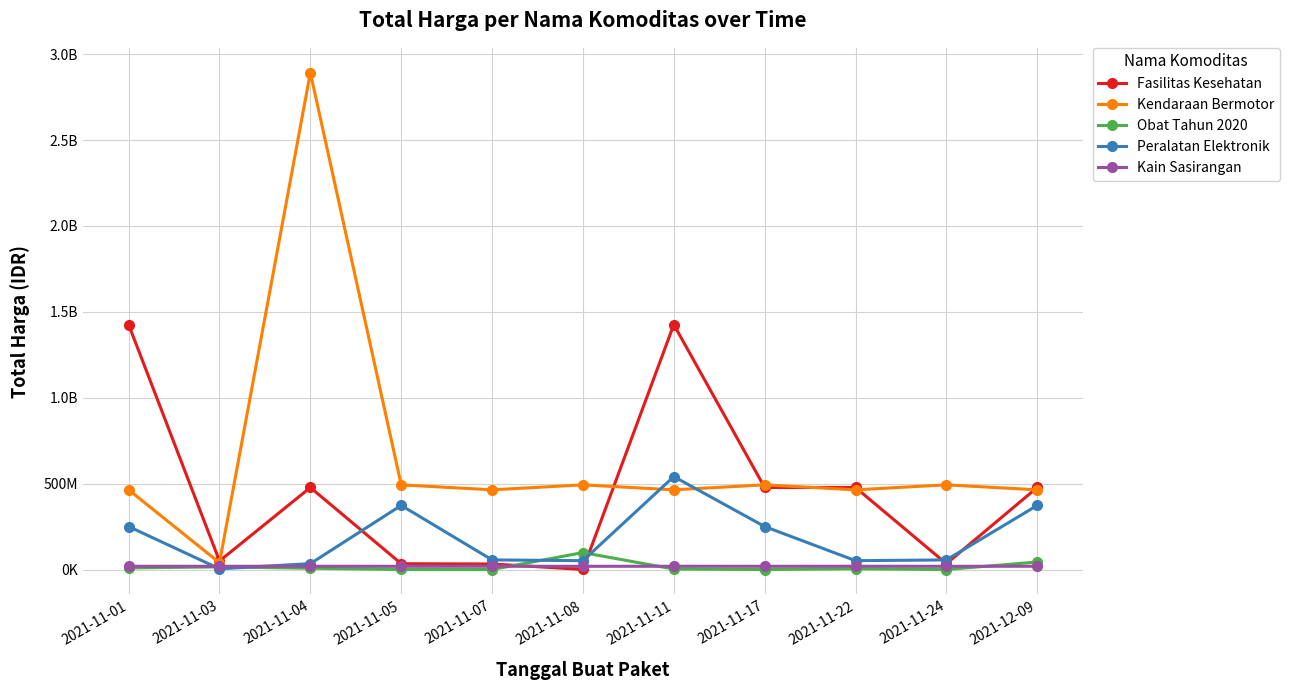

What is the label of the 10th point from the left?

2021-11-24